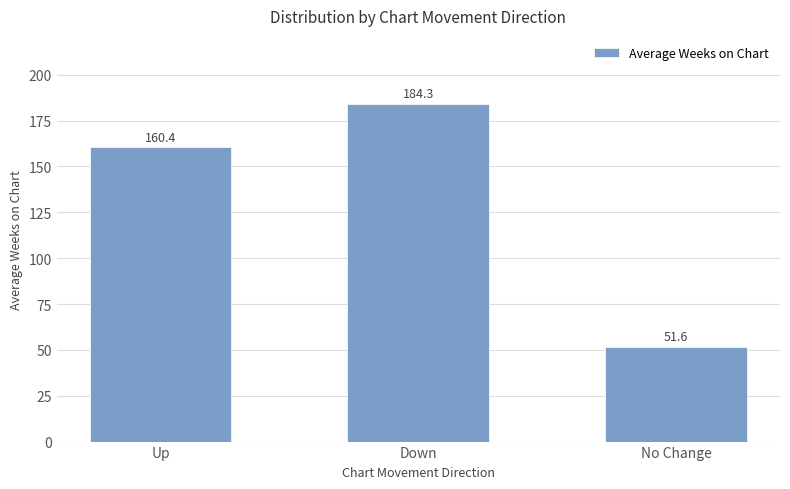

At which label is the value closest to 117?

Up